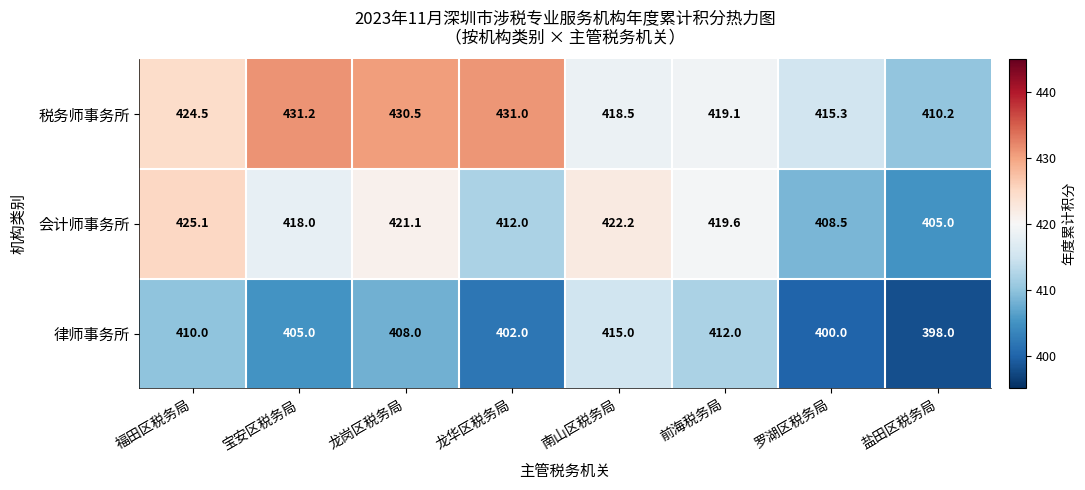

Which series has the largest total across all categories?

税务师事务所